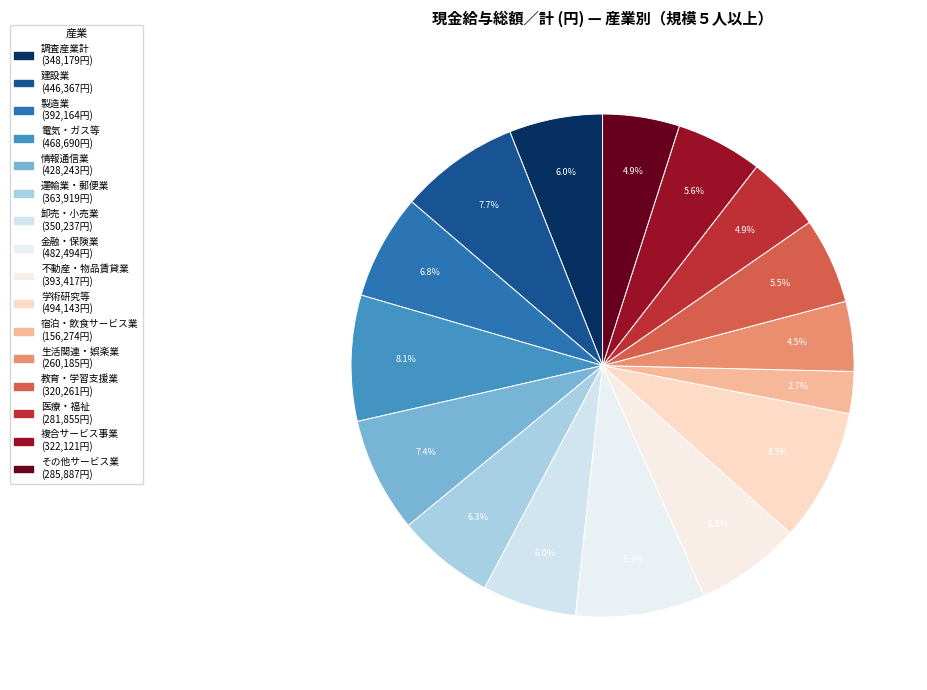

Count the number of slices in the pie.

16